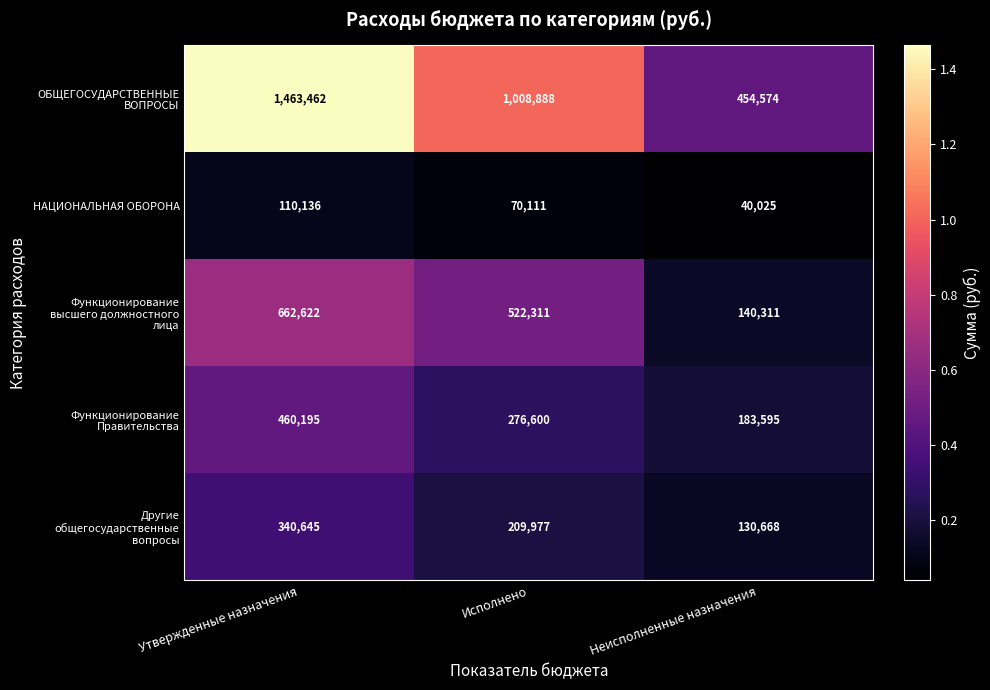

At which label is НАЦИОНАЛЬНАЯ ОБОРОНА closest to 75080?

Исполнено